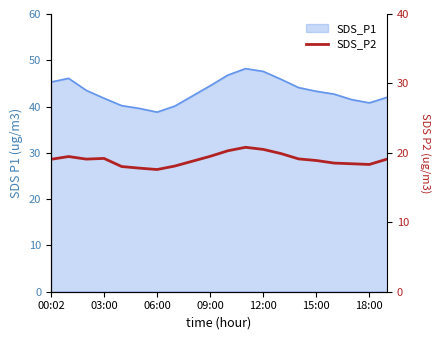

True or false: the data shows 5.2 at 03:00.

False